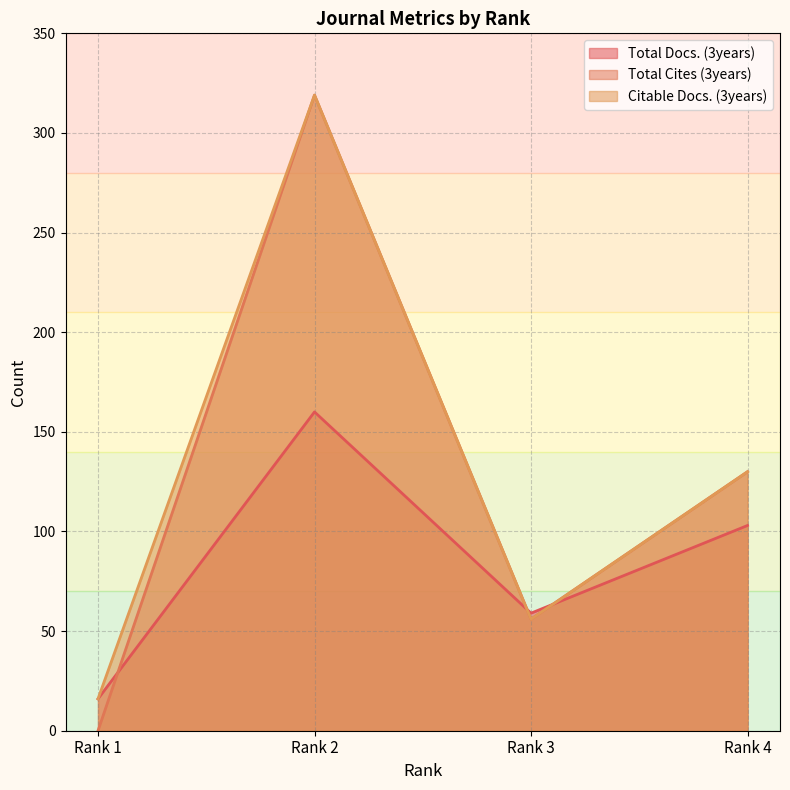

At which label does Total Docs. (3years) first exceed 103?

Rank 2